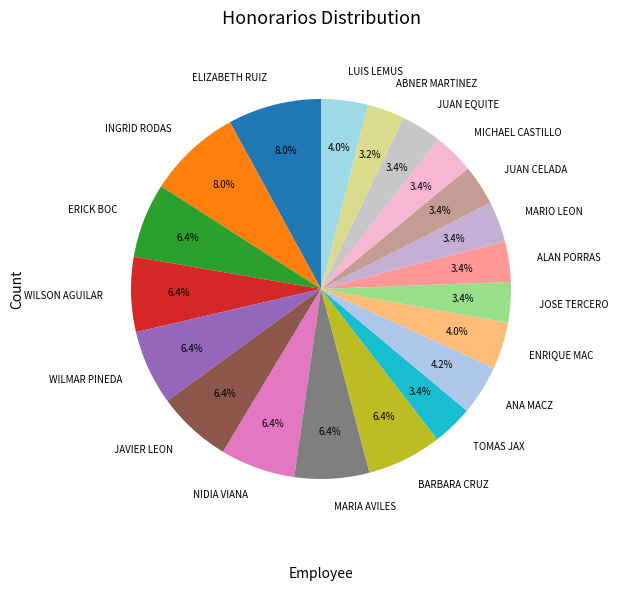

How many segments does this pie chart have?

20